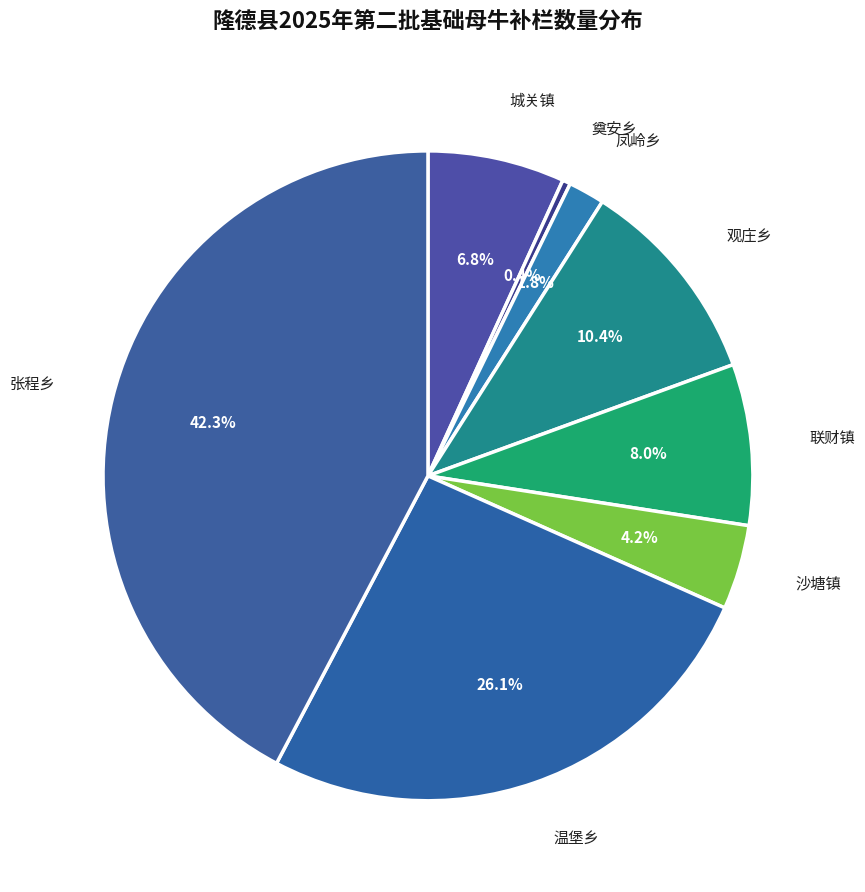

How many slices are in this pie chart?

8